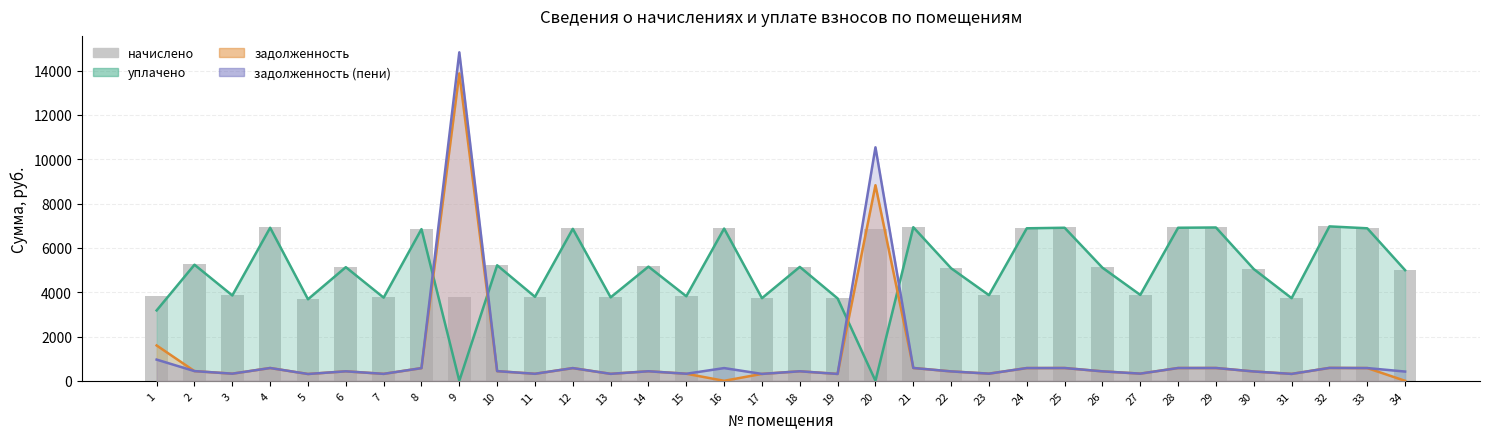

What is the sum of all values?

178610.3